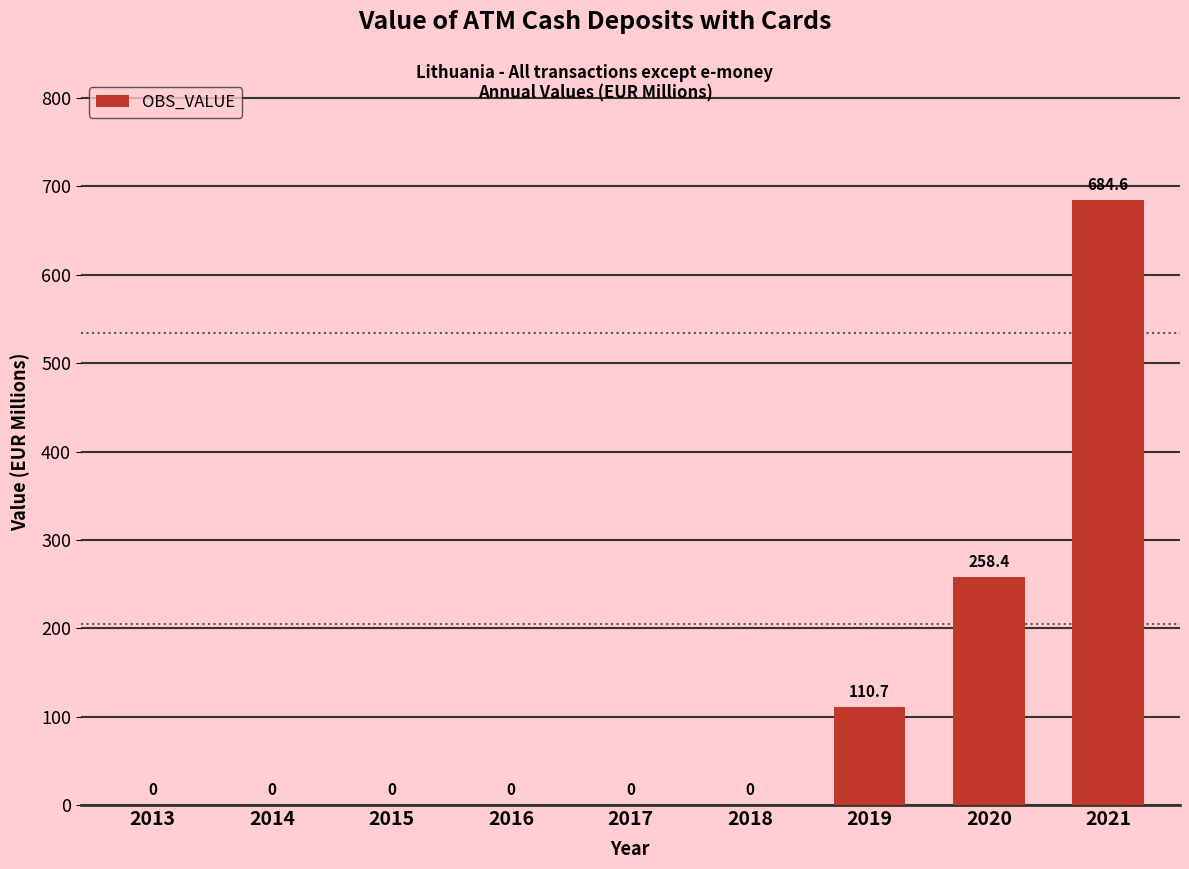

How many distinct data groups are displayed?

1